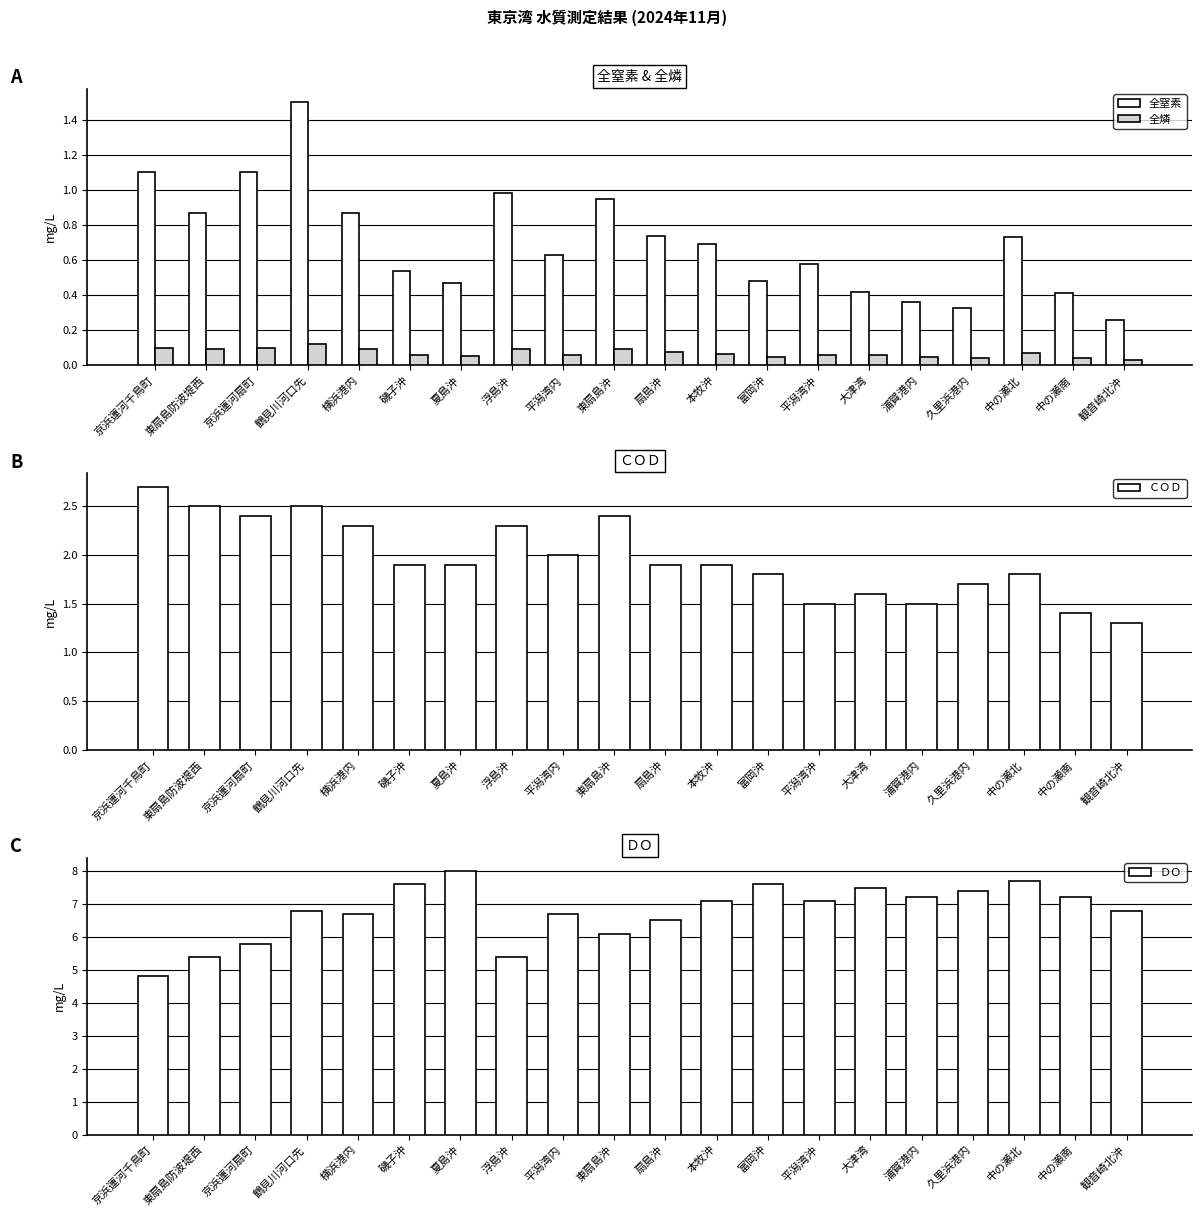

What is the difference between the 全窒素 values at 鶴見川河口先 and 東扇島沖?

0.6